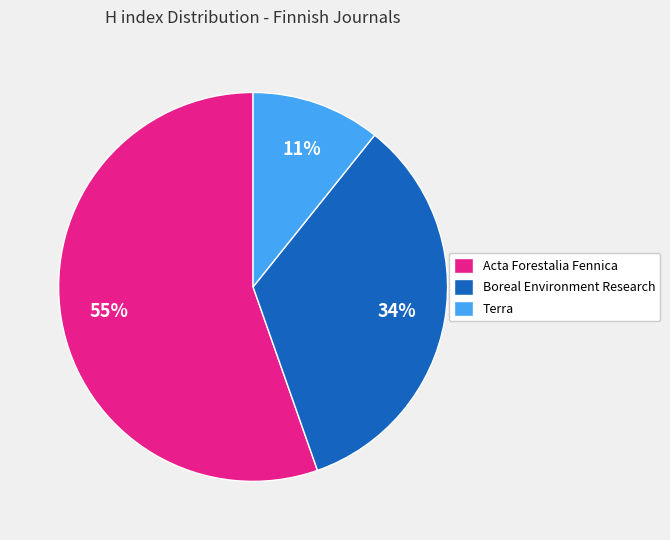

What is the majority slice?

Acta Forestalia Fennica